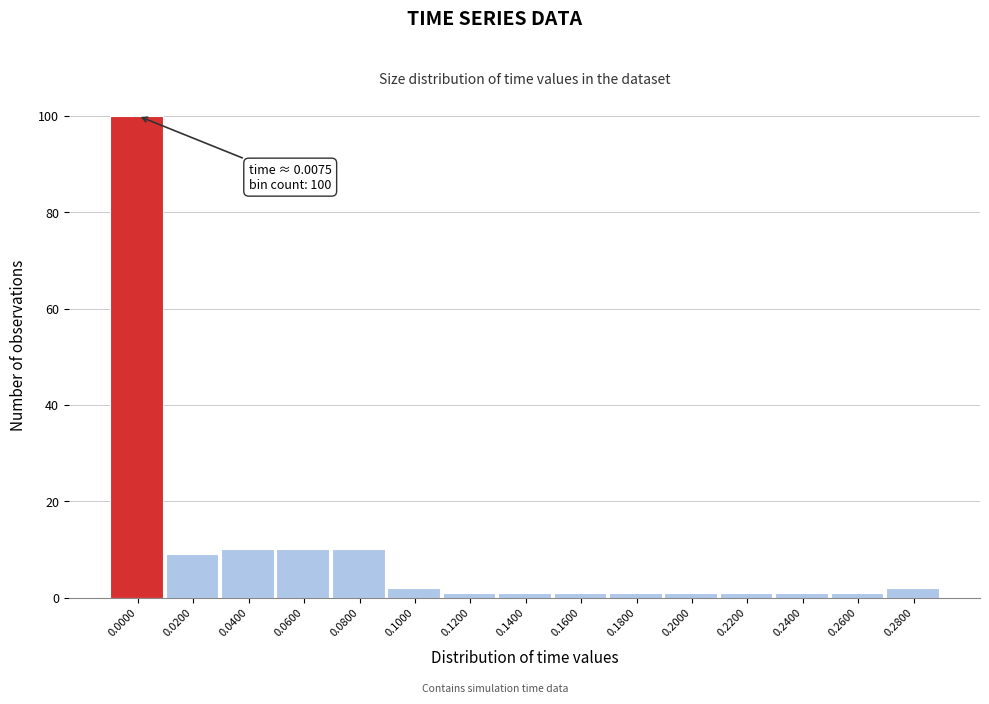

Reading left to right, transcribe all the data shown in this chart.

0.0000=100	0.0200=9	0.0400=10	0.0600=10	0.0800=10	0.1000=2	0.1200=1	0.1400=1	0.1600=1	0.1800=1	0.2000=1	0.2200=1	0.2400=1	0.2600=1	0.2800=2